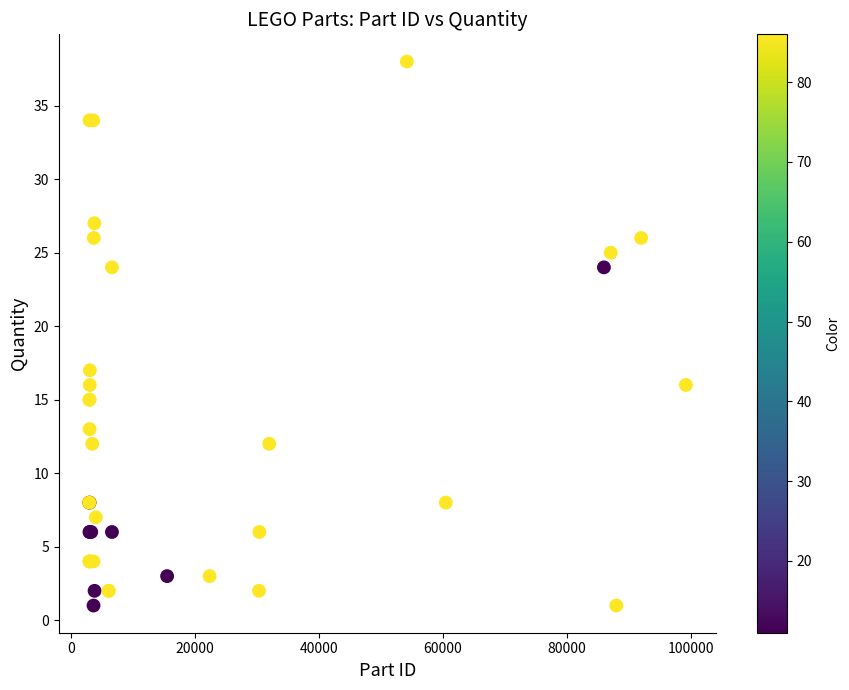

What Y value in the scatter plot is closest to 19?

17